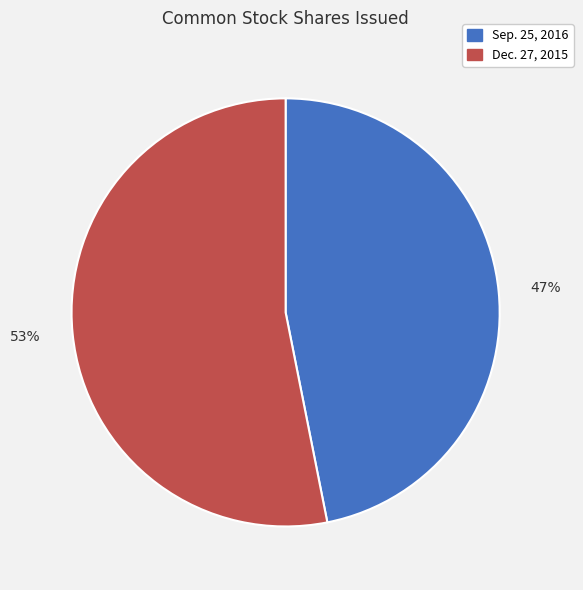

To the nearest percent, what percentage of the pie is Sep. 25, 2016?

47%